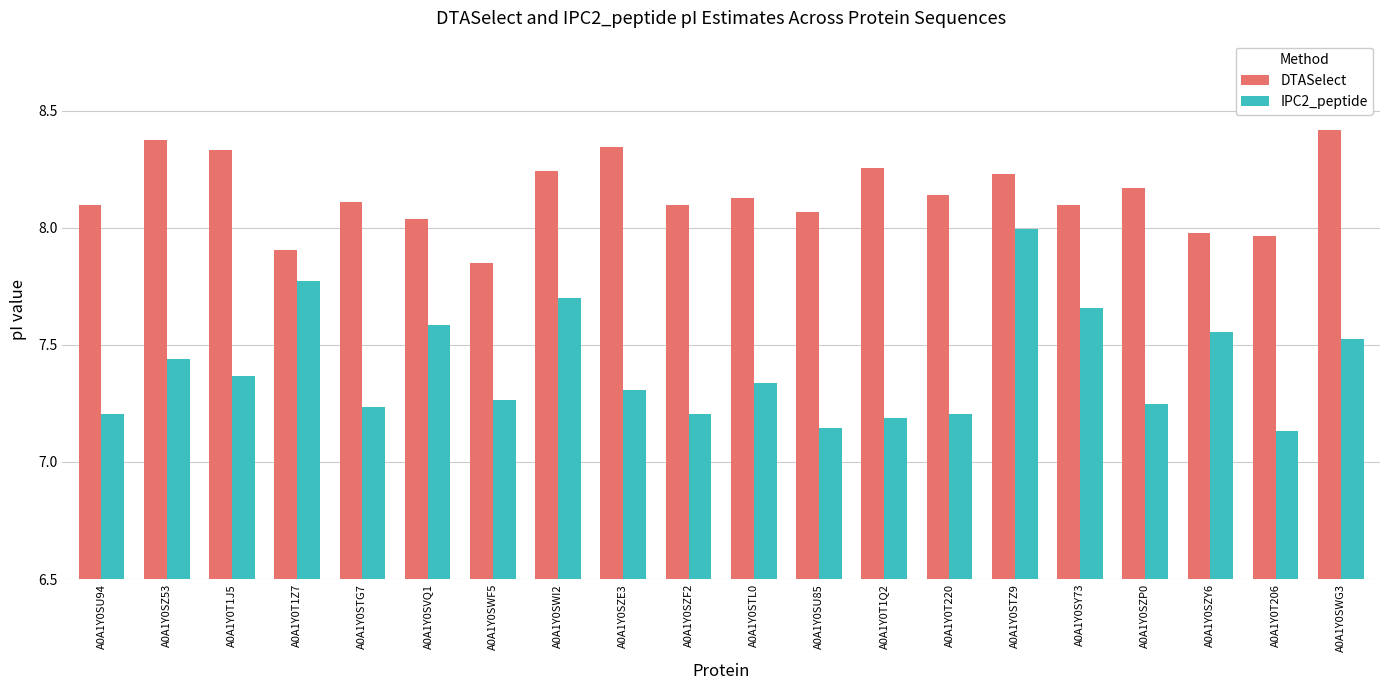

What is the label of the 6th bar from the right?

A0A1Y0STZ9